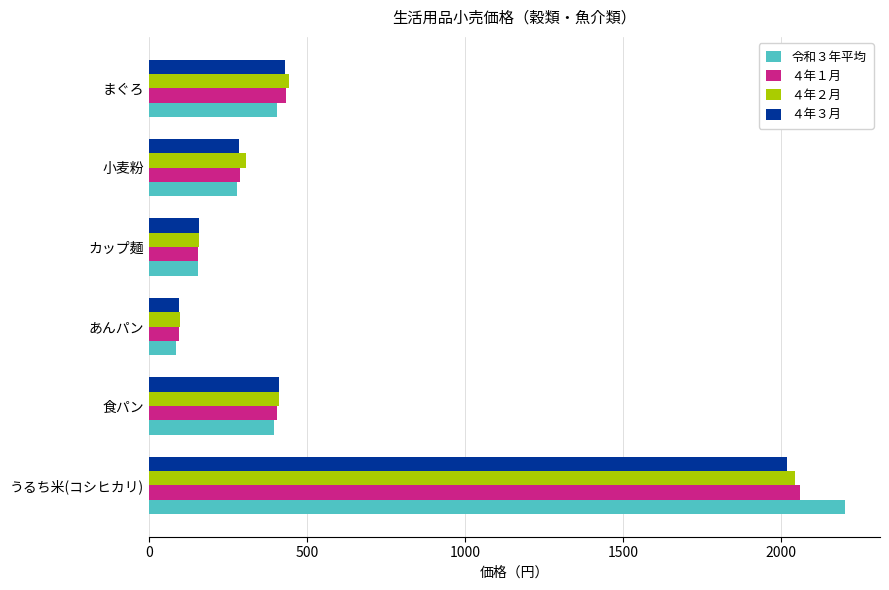

What is the sum of the ４年３月 values at あんパン and 食パン?

506